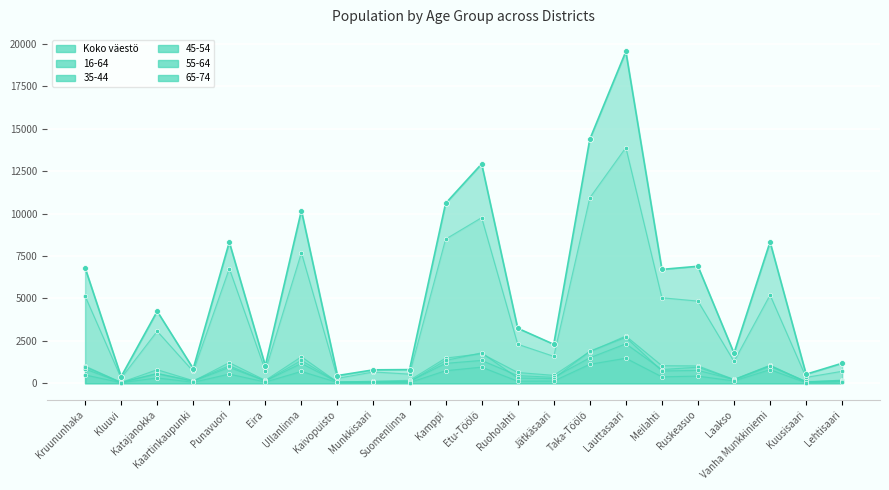

At how many categories does at least one series exceed 8813?

5